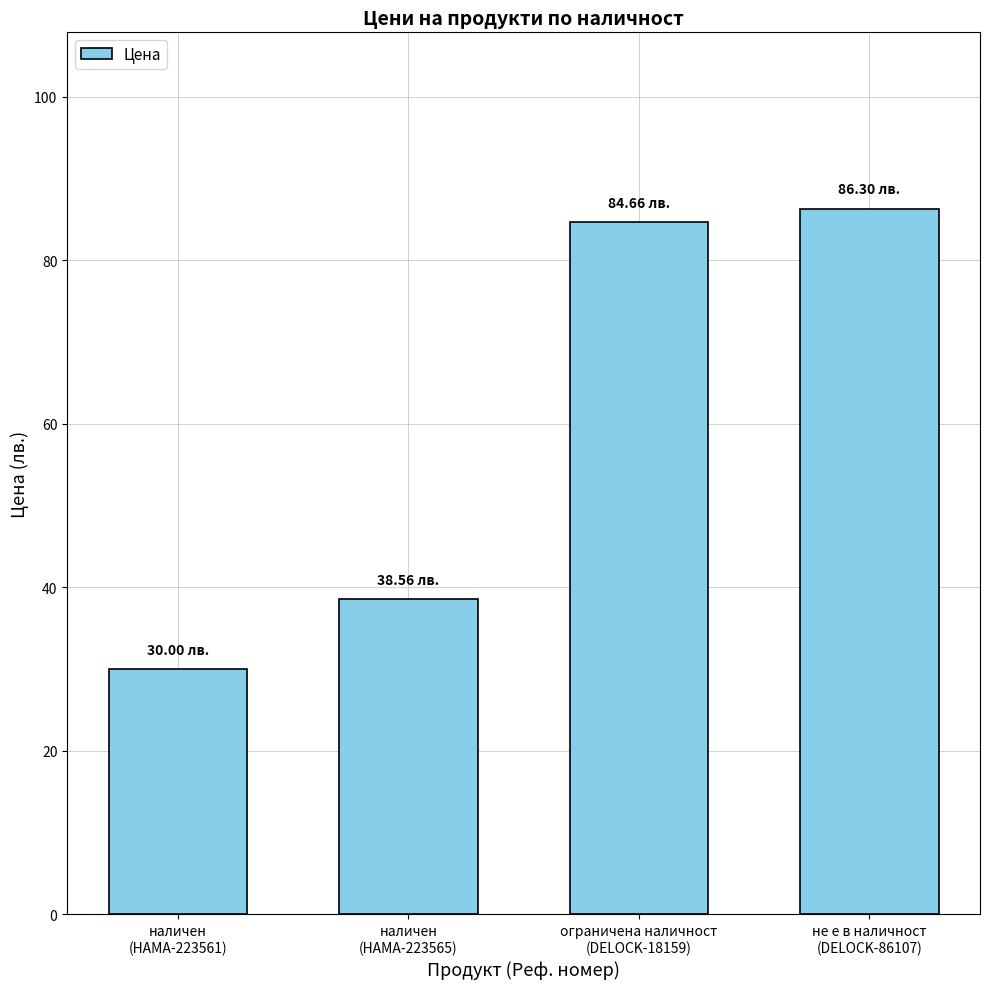

Reading right to left, extract all data points from this chart.

не е в наличност
(DELOCK-86107)=86.3	ограничена наличност
(DELOCK-18159)=84.7	наличен
(HAMA-223565)=38.6	наличен
(HAMA-223561)=30.0